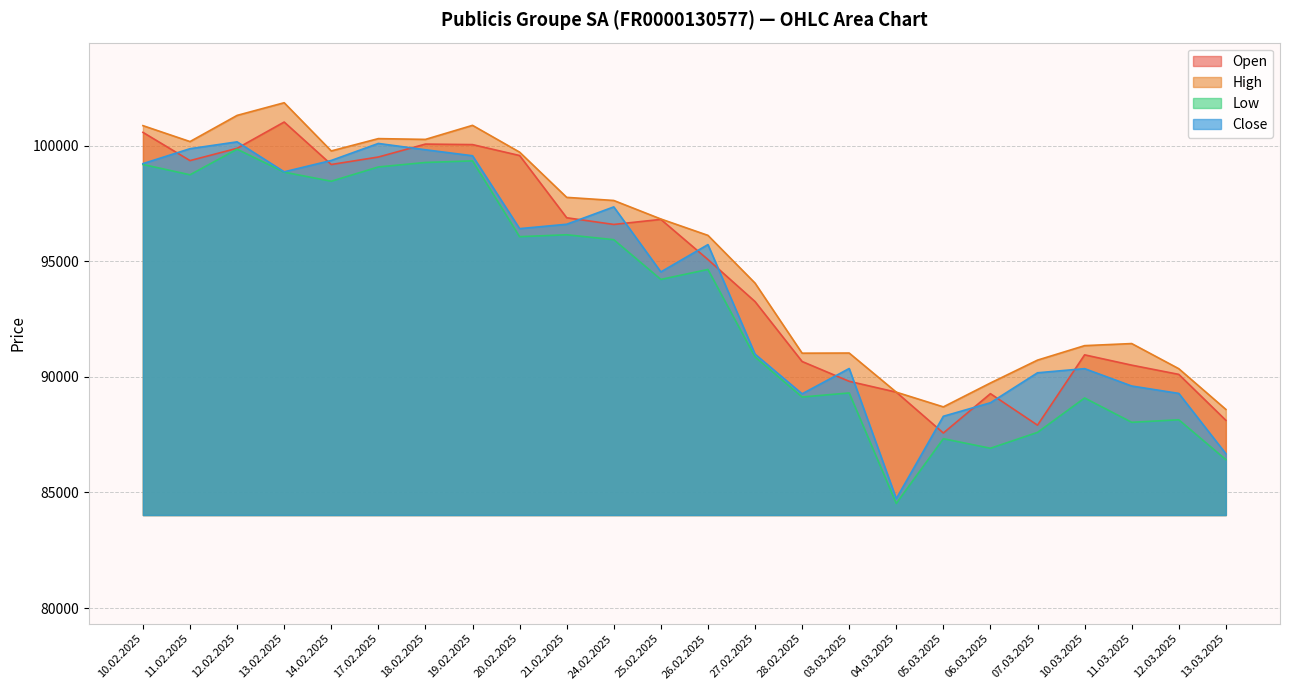

Does the chart have visible grid lines?

Yes